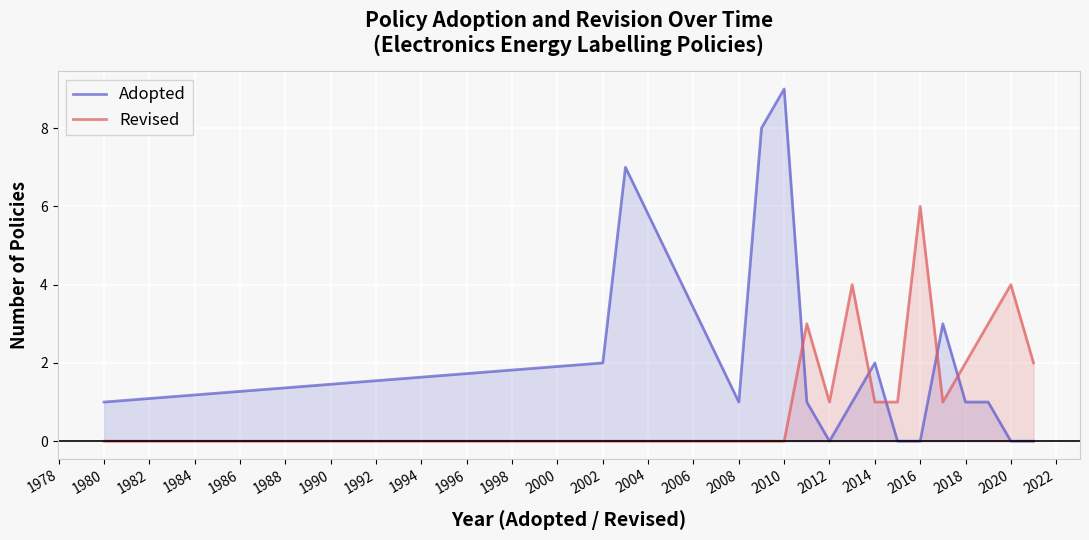

Does the chart display data point markers on the line(s)?

No